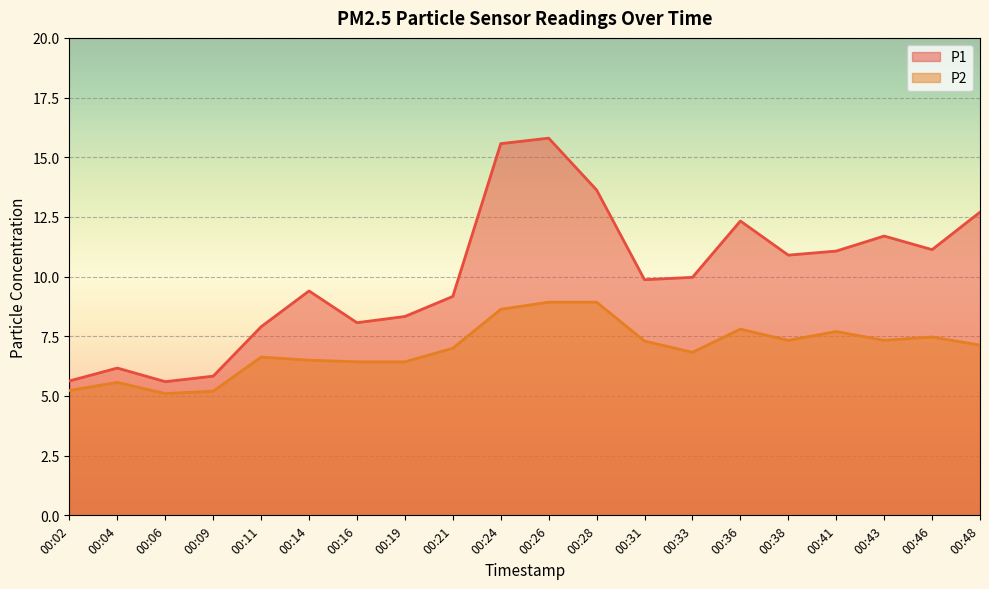

List the series in order of their overall mean, highest first.

P1, P2